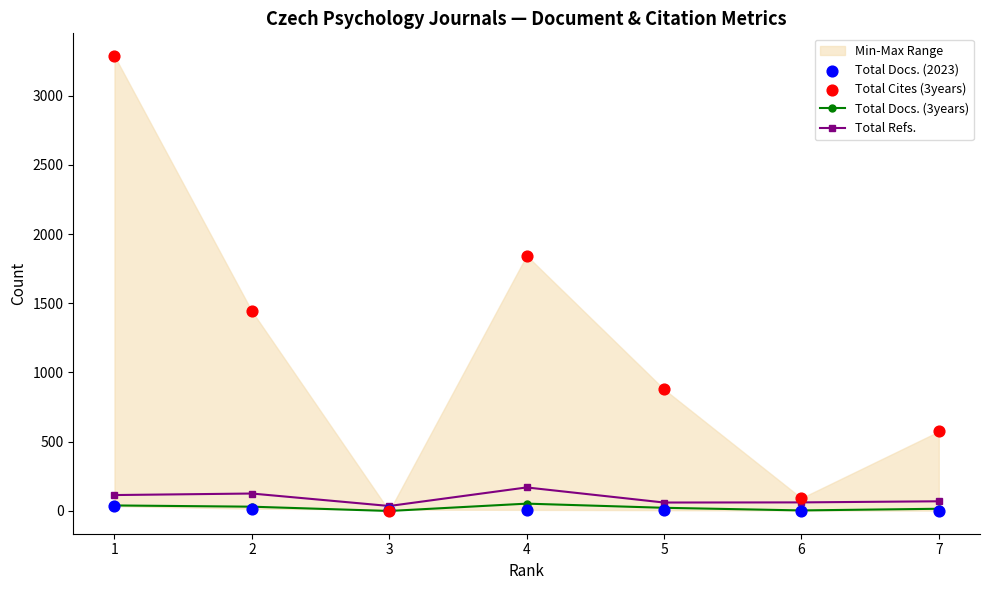

Which series has the largest Y range (max minus min)?

Total Cites (3years)